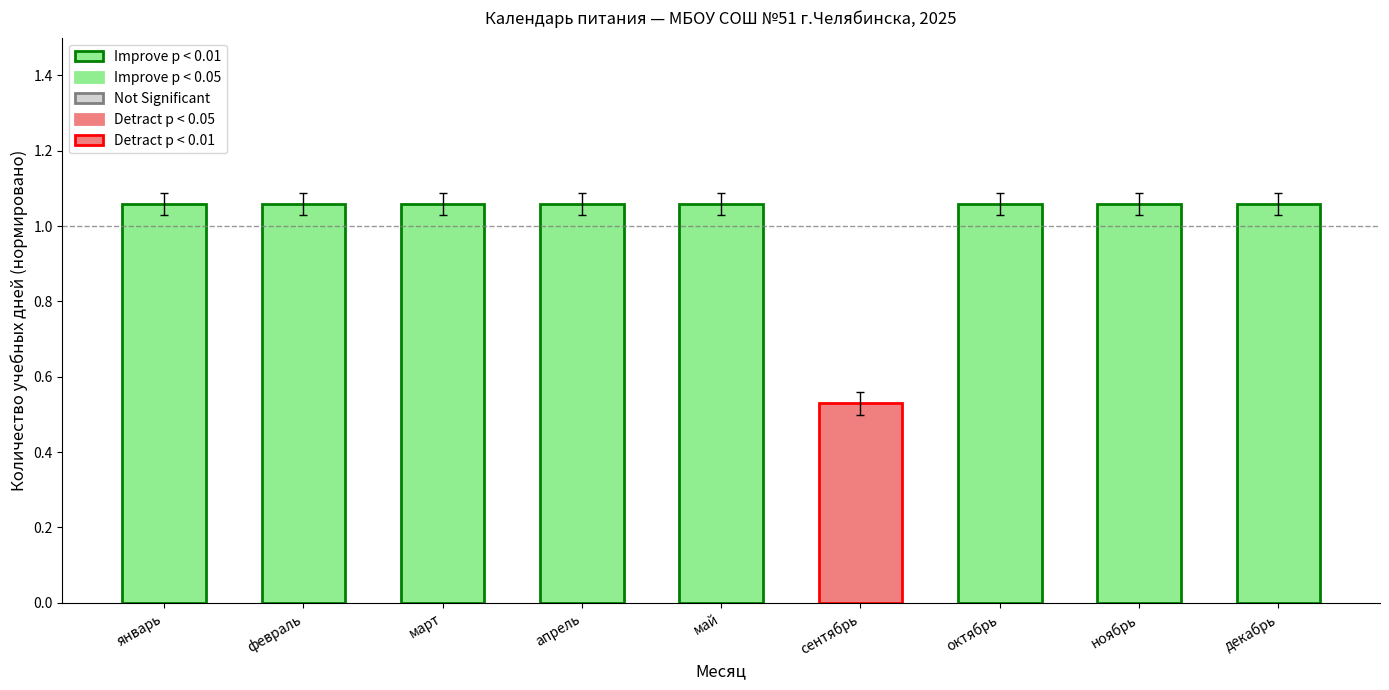

What is the sum of the values at февраль and сентябрь?

1.6